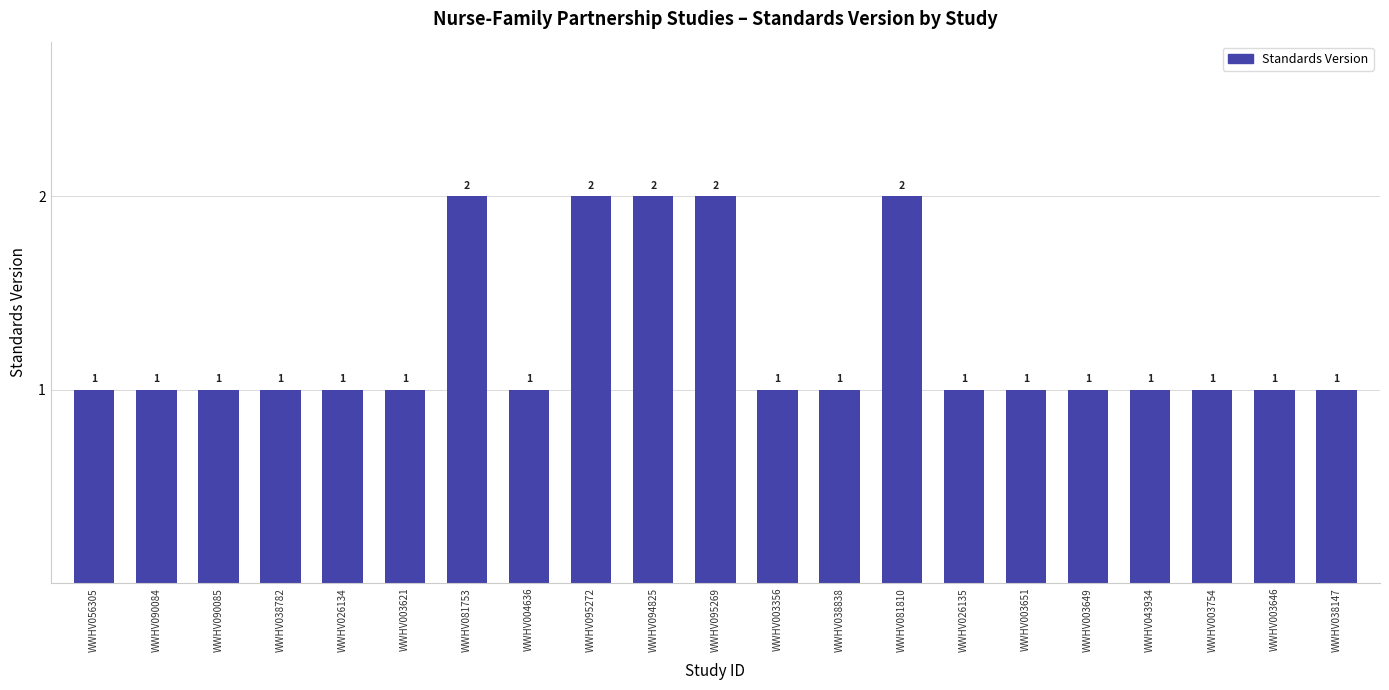

Reading right to left, what are all the values shown in this chart?

WWHV038147=1	WWHV003646=1	WWHV003754=1	WWHV043934=1	WWHV003649=1	WWHV003651=1	WWHV026135=1	WWHV081810=2	WWHV038838=1	WWHV003356=1	WWHV095269=2	WWHV094825=2	WWHV095272=2	WWHV004636=1	WWHV081753=2	WWHV003621=1	WWHV026134=1	WWHV038782=1	WWHV090085=1	WWHV090084=1	WWHV056305=1